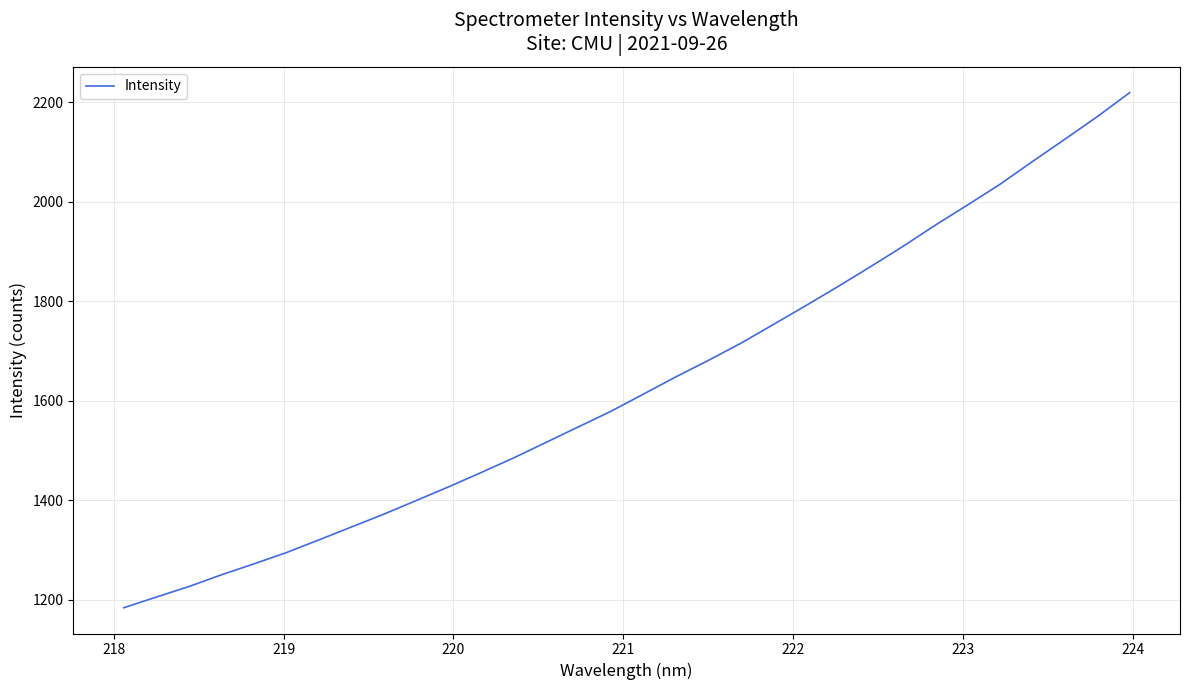

What is the average value?

1633.3